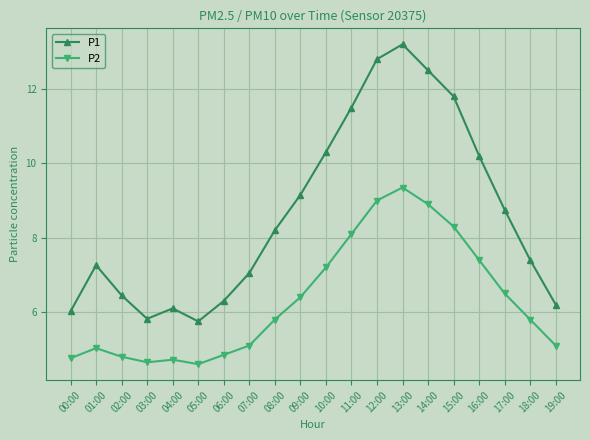

What is the difference between the second highest and second lowest values in the P1 series?

7.0